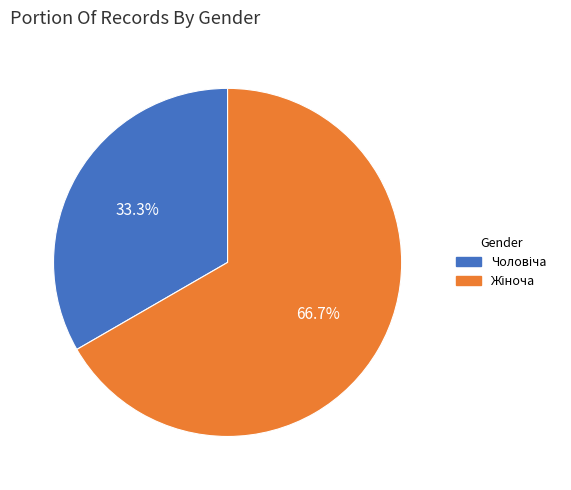

Is there any slice that represents more than half of the pie?

Yes